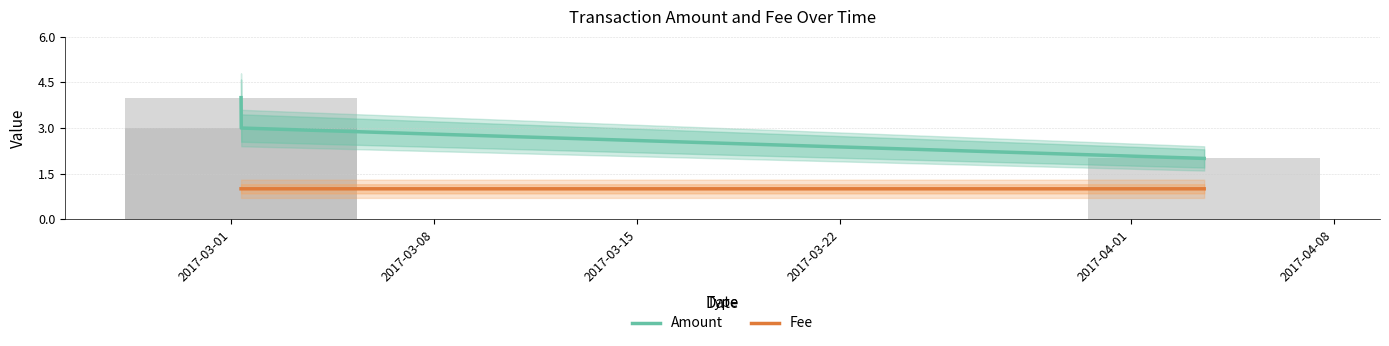

List the series in order of their peak value, lowest first.

Fee, Amount